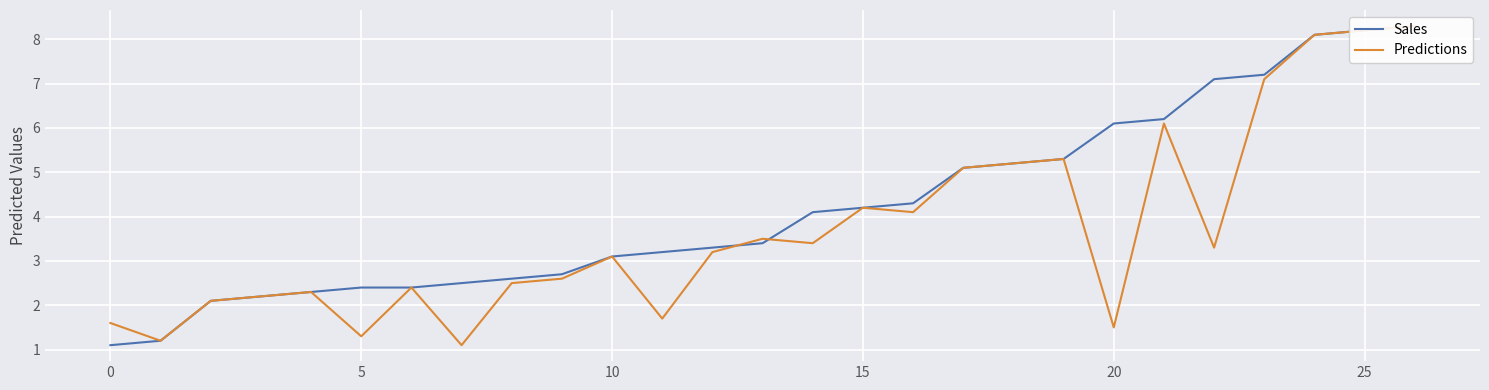

How many lines are shown in the chart?

2